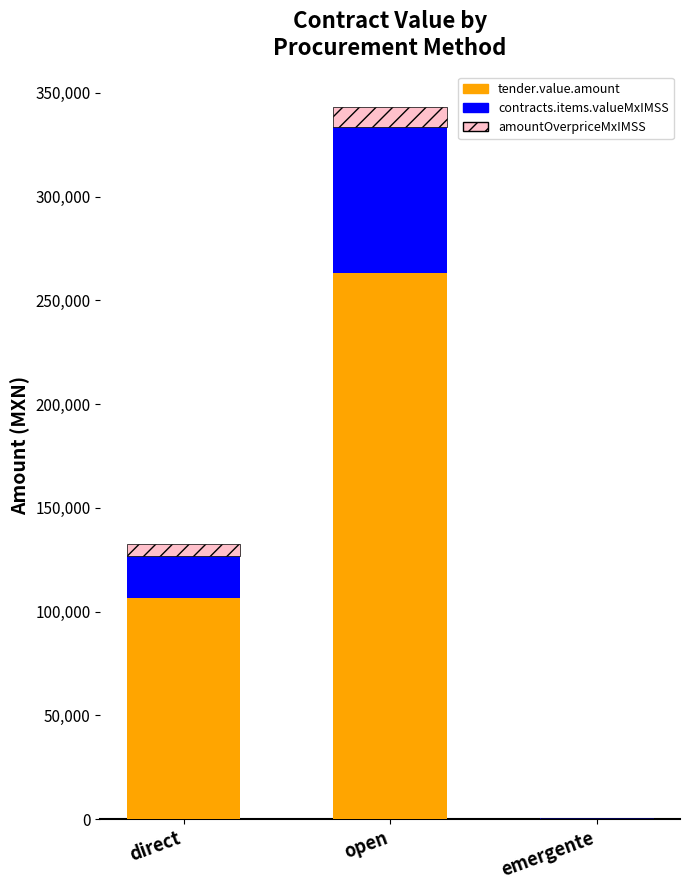

What is the total value across all series at open?

343199.0